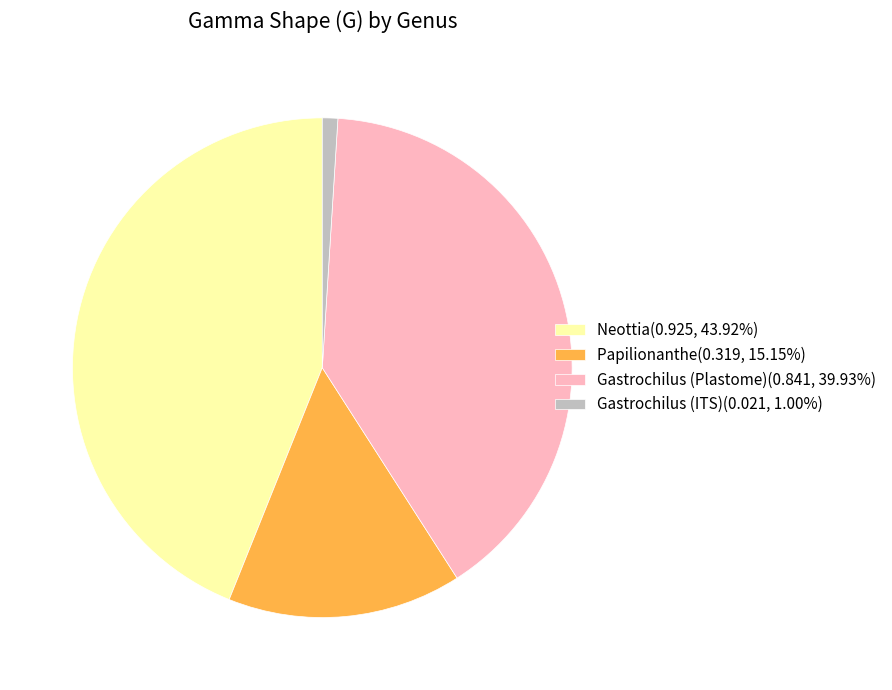

Do Neottia(0.925, 43.92%) and Gastrochilus (Plastome)(0.841, 39.93%) together represent more than half of the pie?

Yes